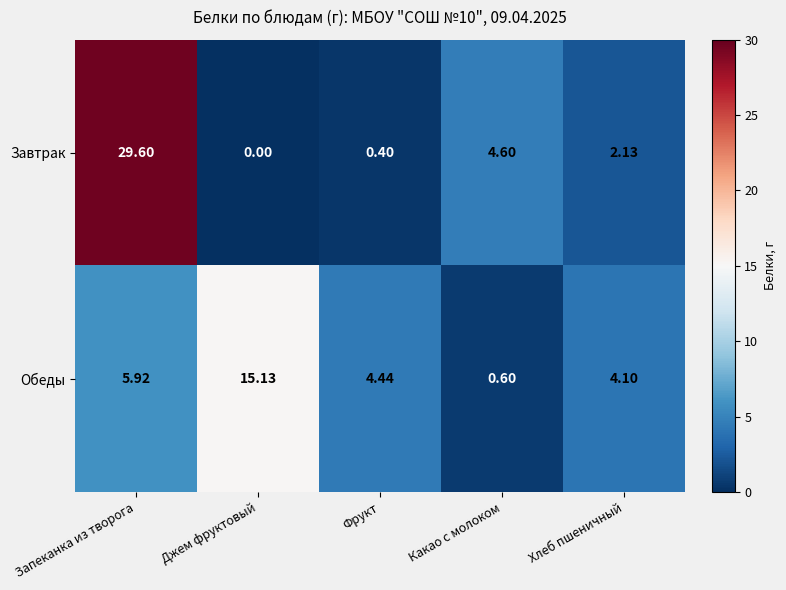

Rank the series by their maximum value, from lowest to highest.

Обеды, Завтрак